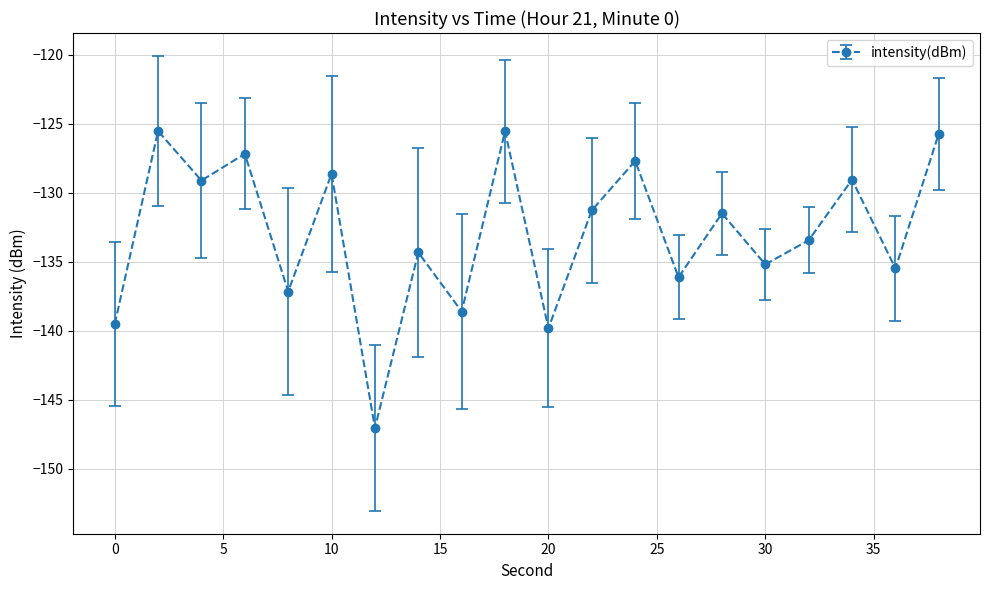

What is the smallest value displayed?

-147.1